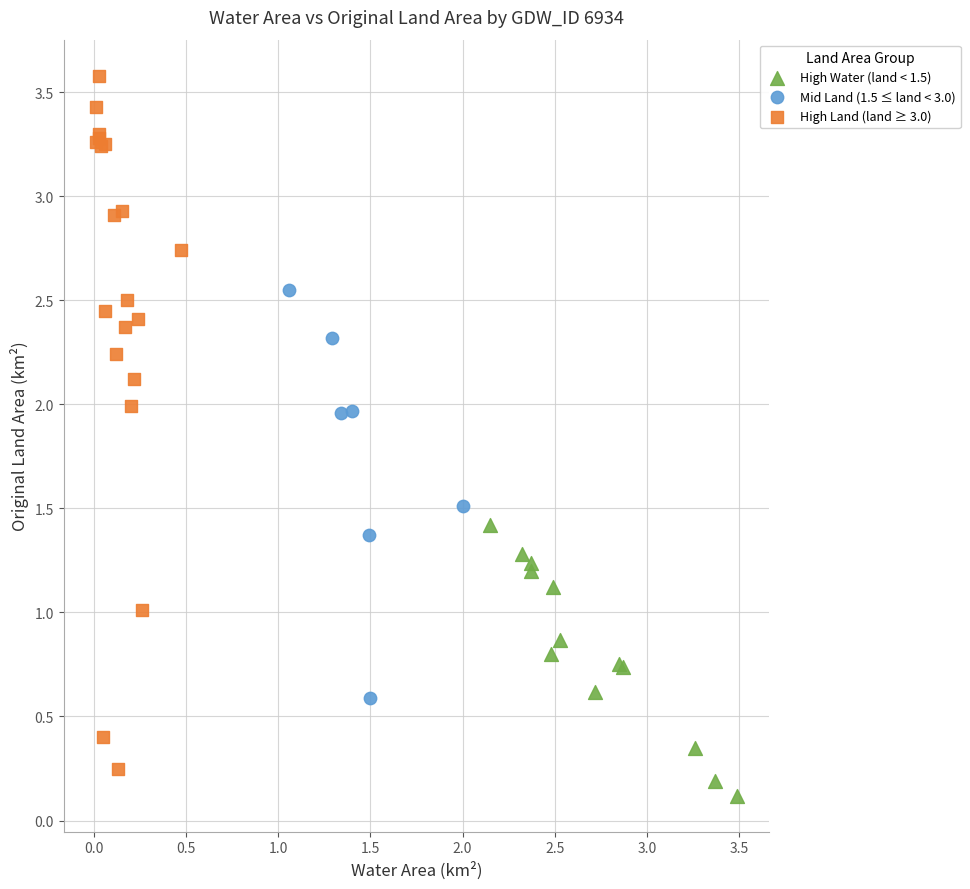

Which series contains the highest Y value?

High Land (land ≥ 3.0)